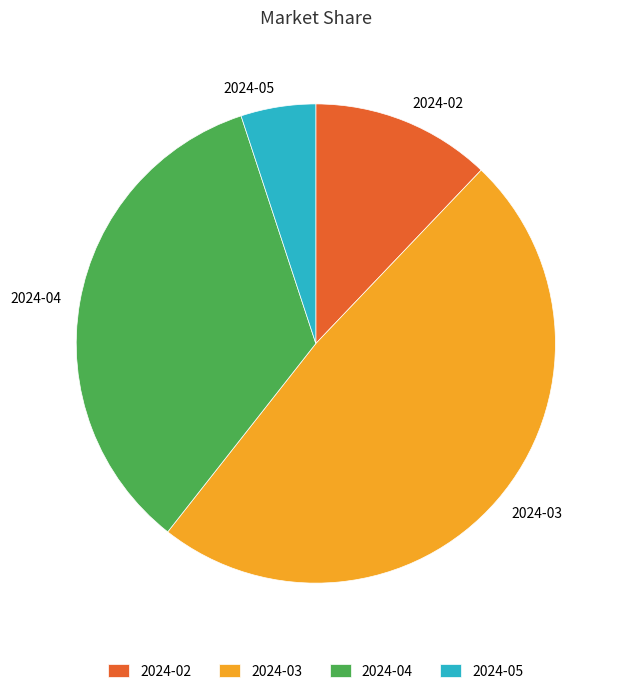

The 2024-05 slice represents 1% of the pie. True or false?

False